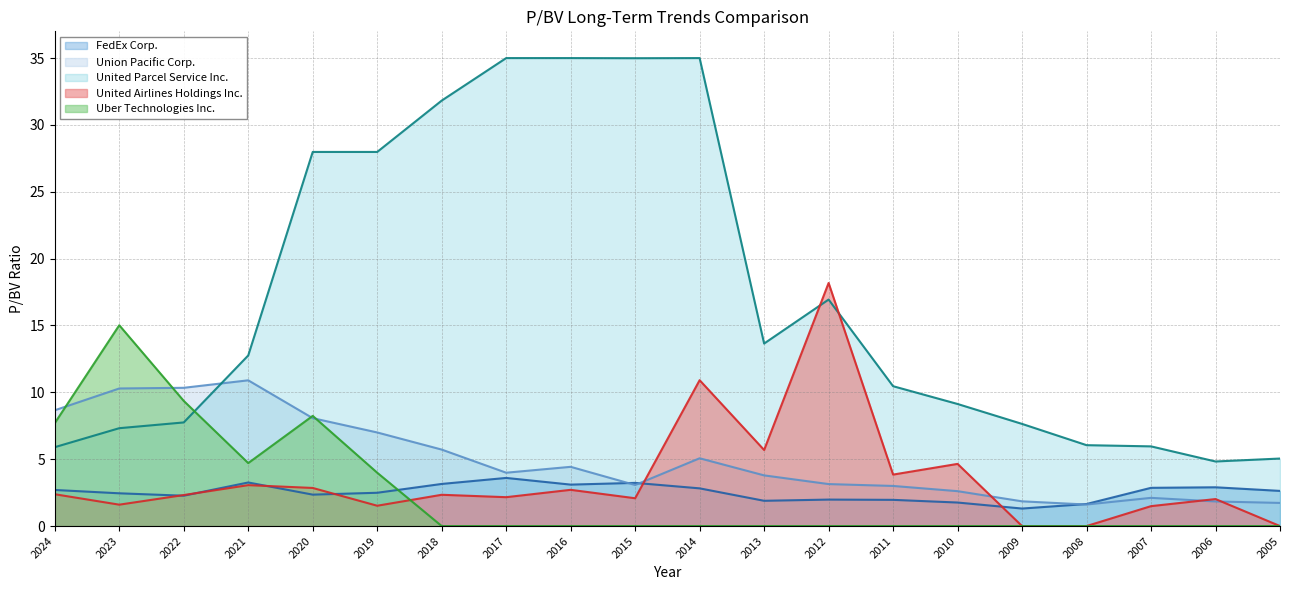

Where is United Parcel Service Inc. nearest to the value 19?

2012